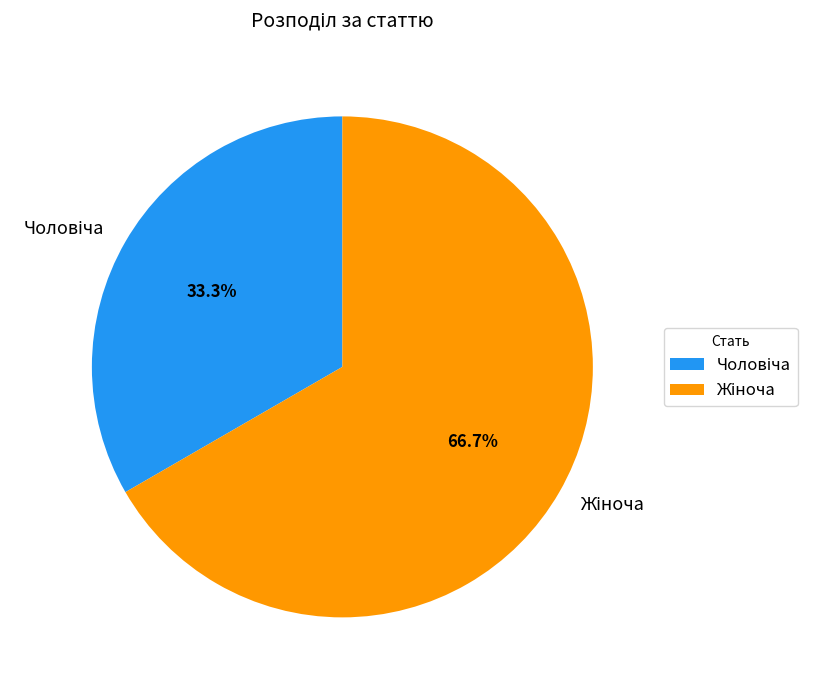

How many segments does this pie chart have?

2